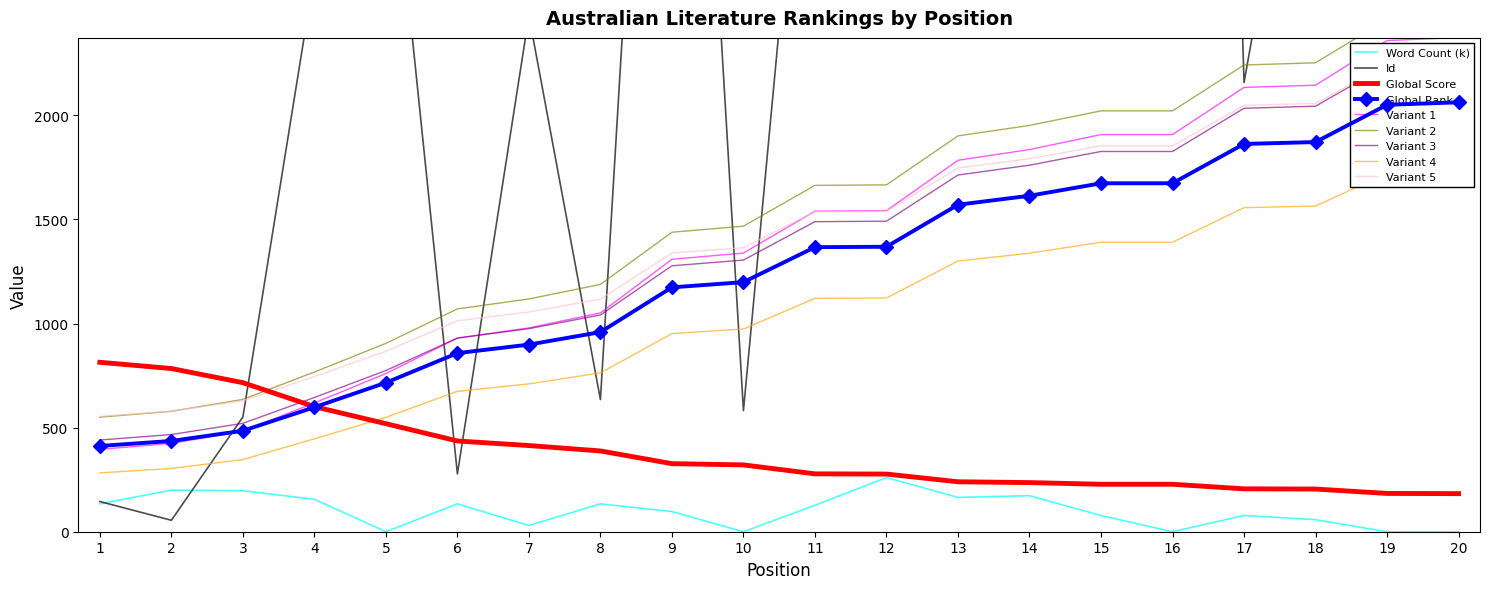

What is the difference between the maximum and second lowest values in the Word Count (k) series?

260.0